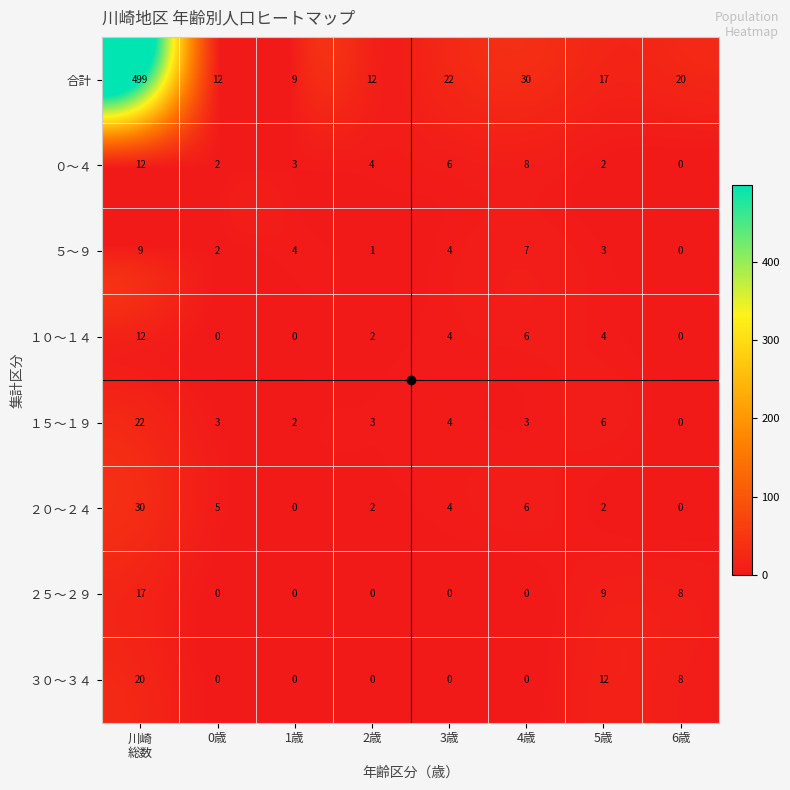

Which series has the largest total across all categories?

合計